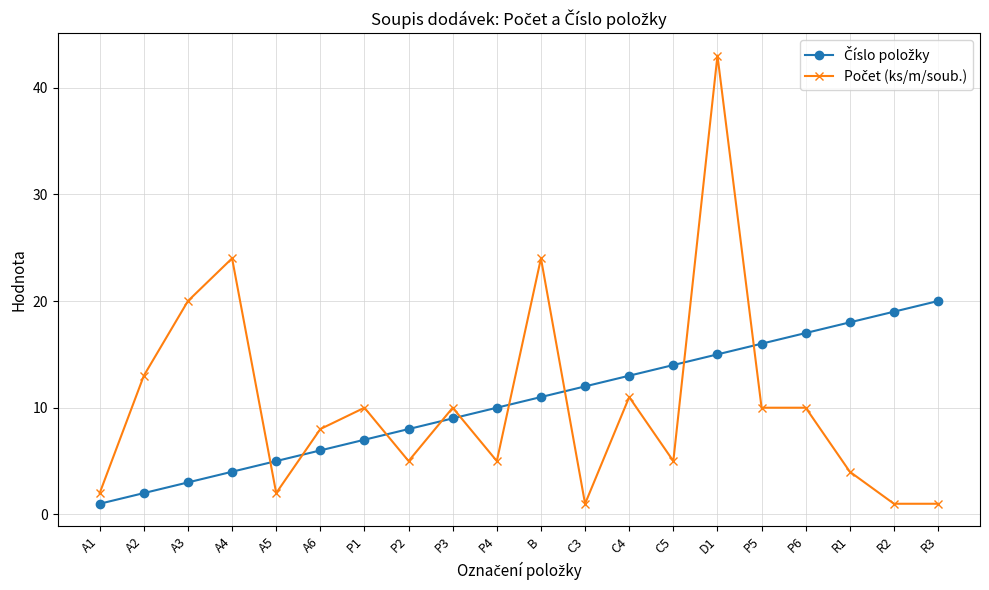

What is the total value across all series at P6?

27